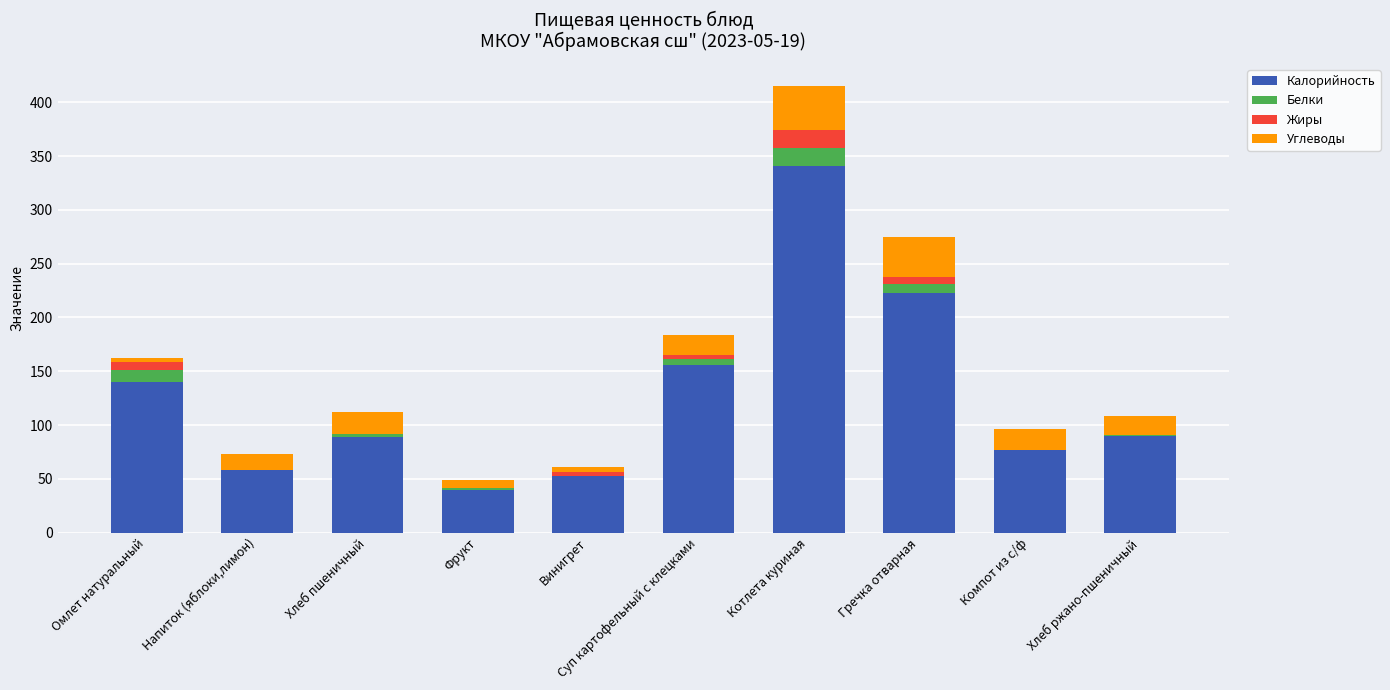

At which category is the sum across all series the highest?

Котлета куриная